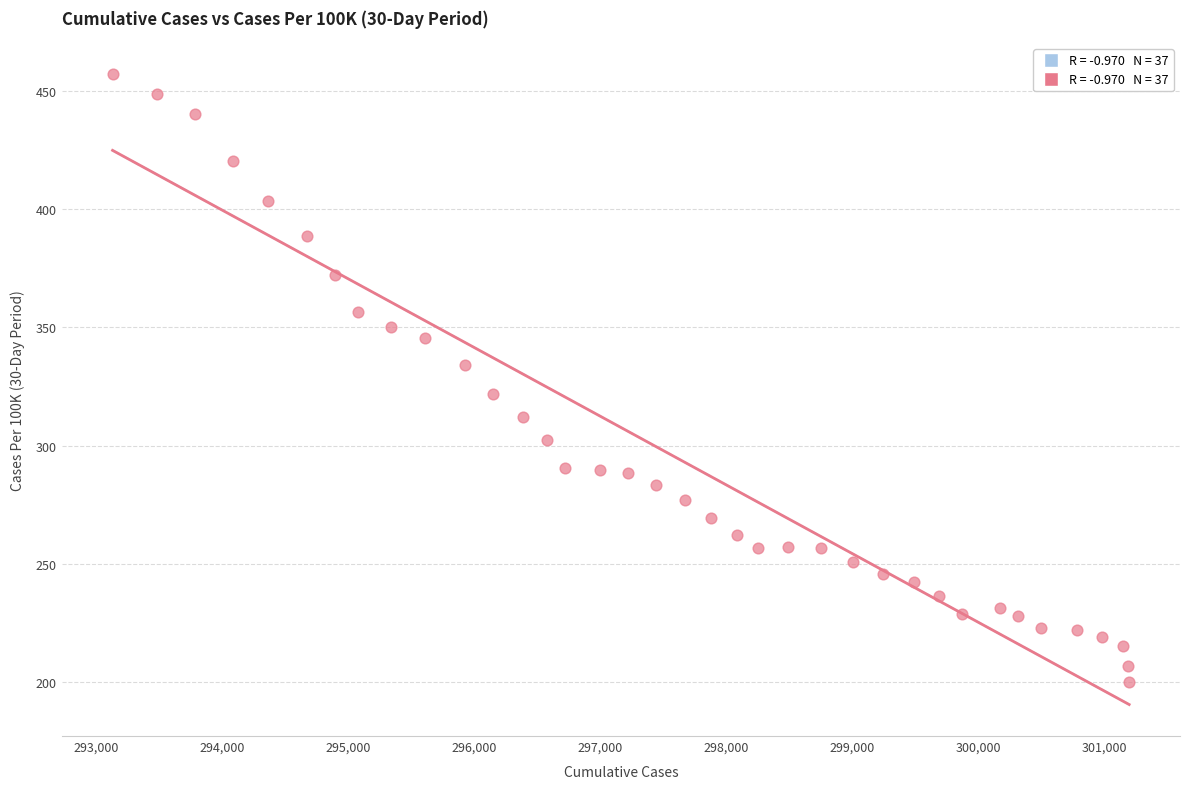

What is the range of Y values (max minus min)?

256.7